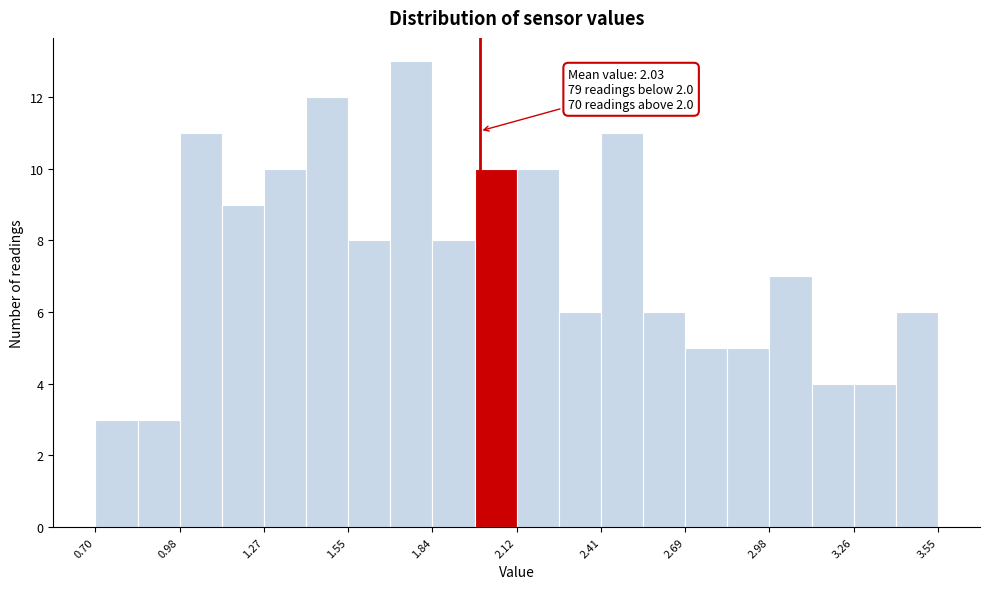

Around what value on the x-axis is the tallest bar? Give the approximate position of its centre, as read against the axis.

1.75